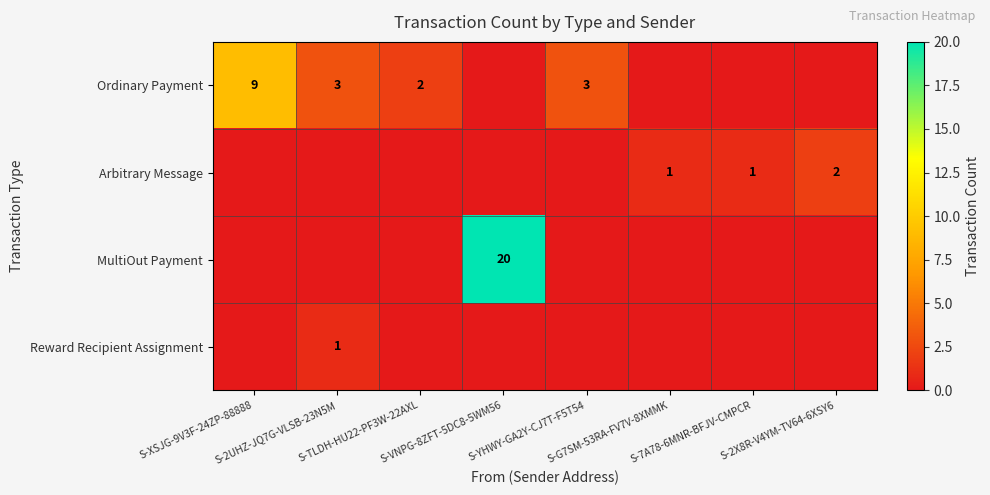

How many values in the Ordinary Payment series exceed 2?

3